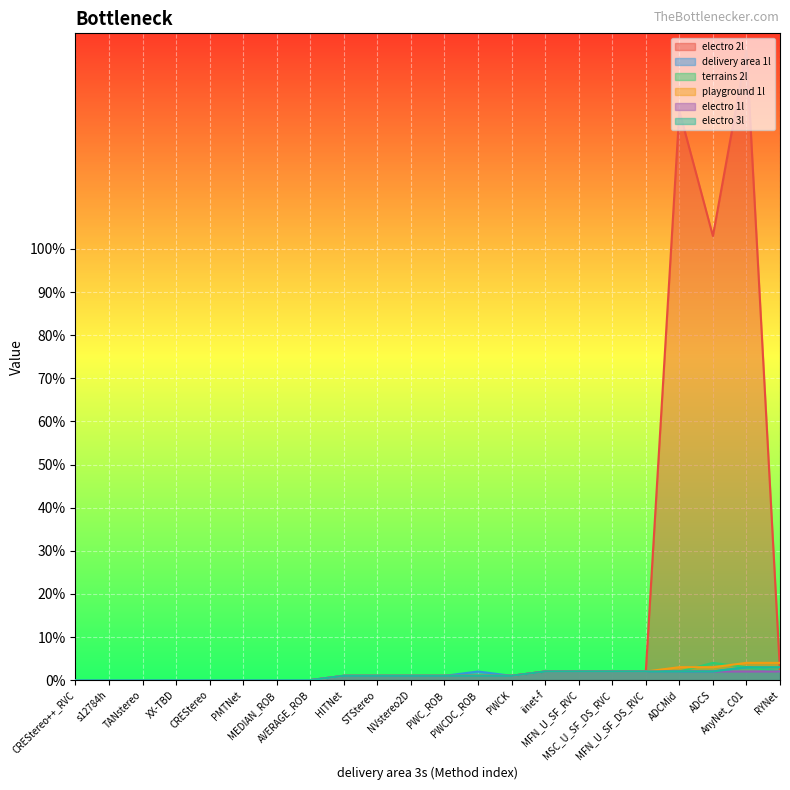

True or false: electro 2l has more than 1 interior local peaks.

True